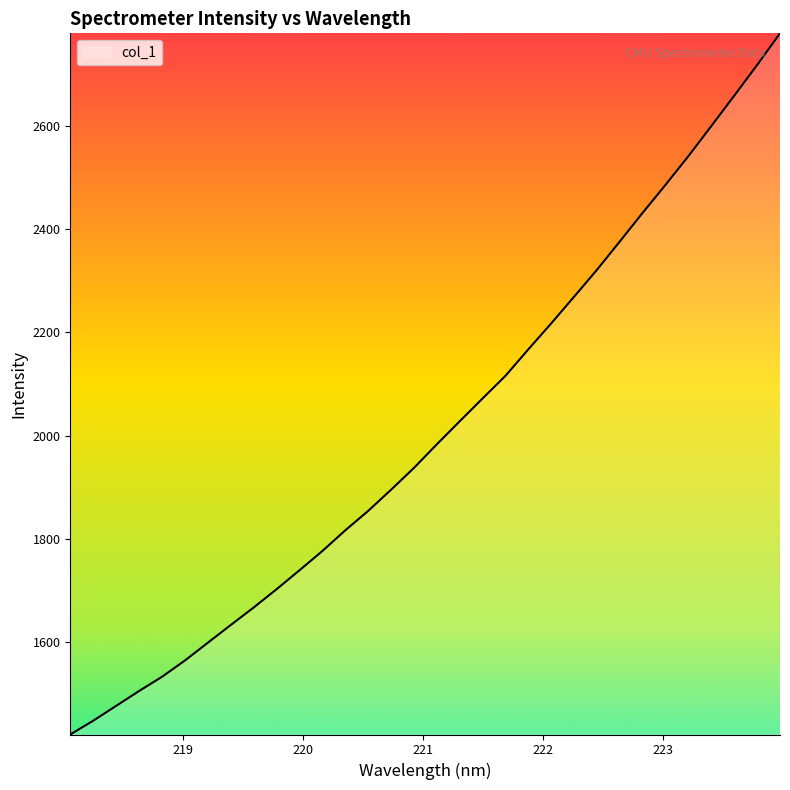

What is the average value?

2010.2